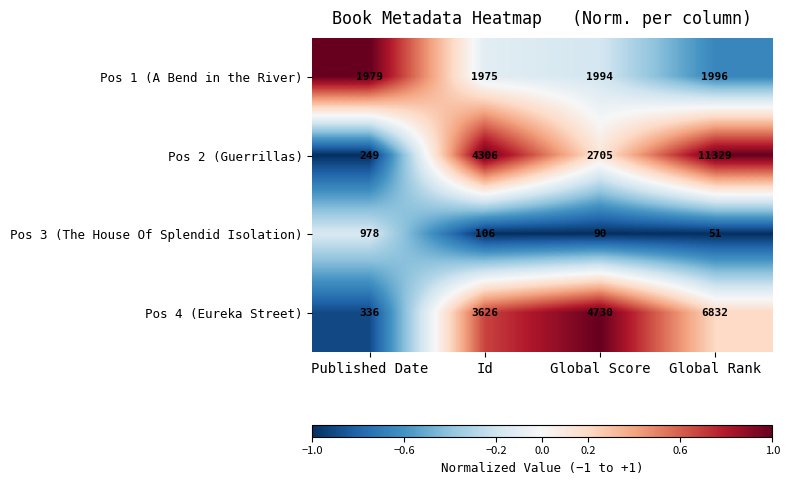

At how many categories does at least one series exceed 3769?

3